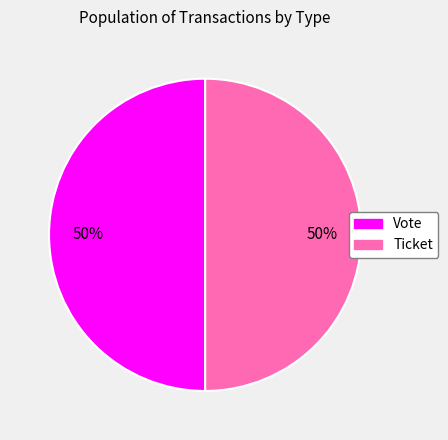

How many slices are in this pie chart?

2